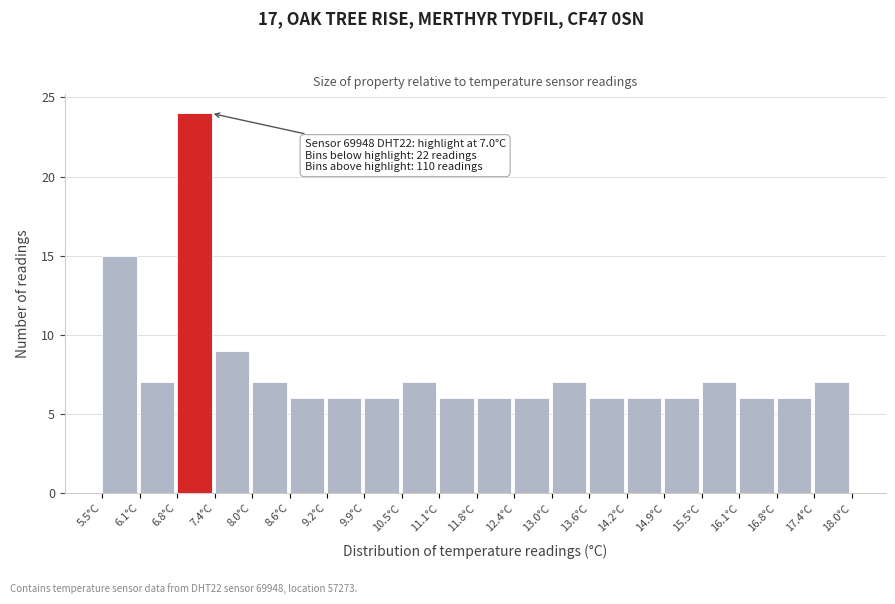

Which range on the x-axis has the tallest bar?

6.8 to 7.4